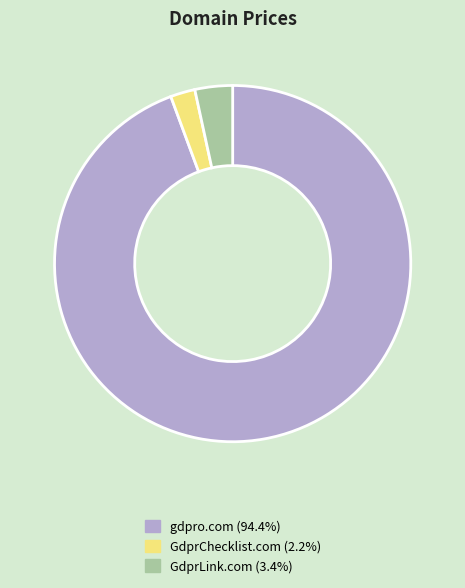

How many slices are in this pie chart?

3